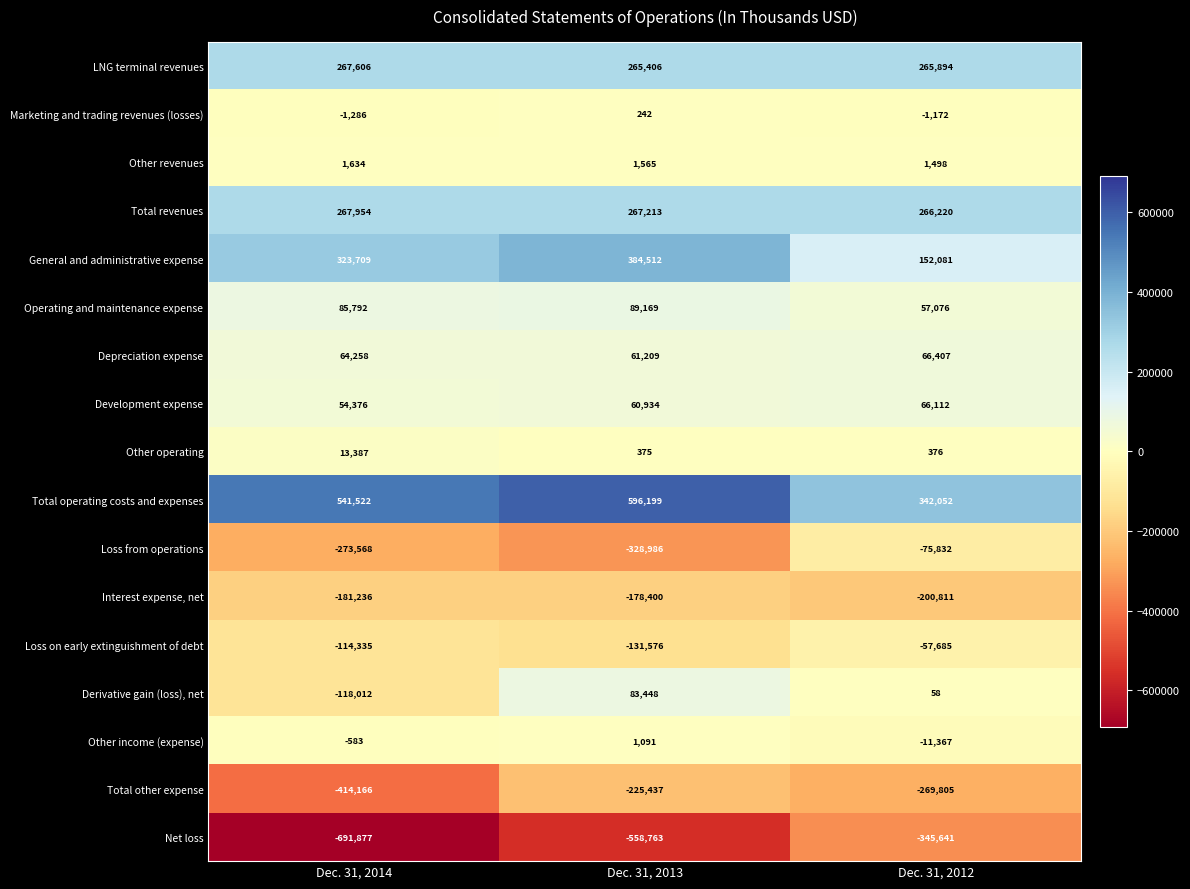

At which category is the sum across all series the highest?

Dec. 31, 2013